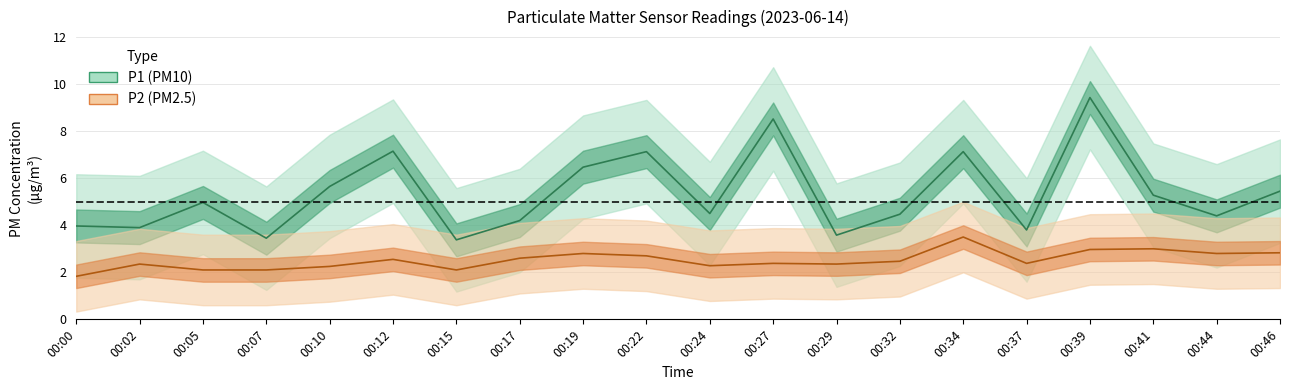

Reading right to left, extract all data points from this chart.

P1: 5.5	4.4	5.3	9.4	3.8	7.1	4.5	3.6	8.5	4.5	7.1	6.5	4.2	3.4	7.2	5.7	3.5	5.0	3.9	4.0
P2: 2.8	2.8	3.0	3.0	2.4	3.5	2.5	2.4	2.4	2.3	2.7	2.8	2.6	2.1	2.5	2.2	2.1	2.1	2.4	1.8